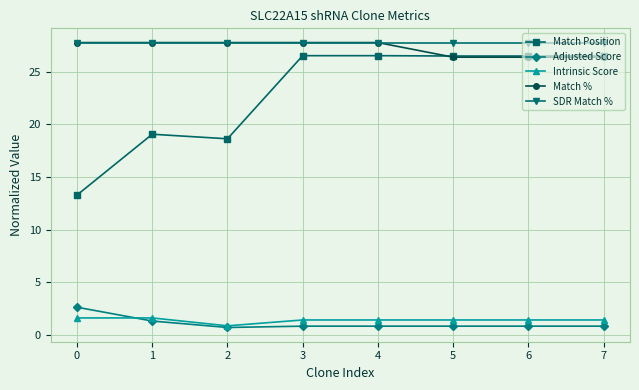

What are all the series names shown in the legend?

Match Position, Adjusted Score, Intrinsic Score, Match %, SDR Match %